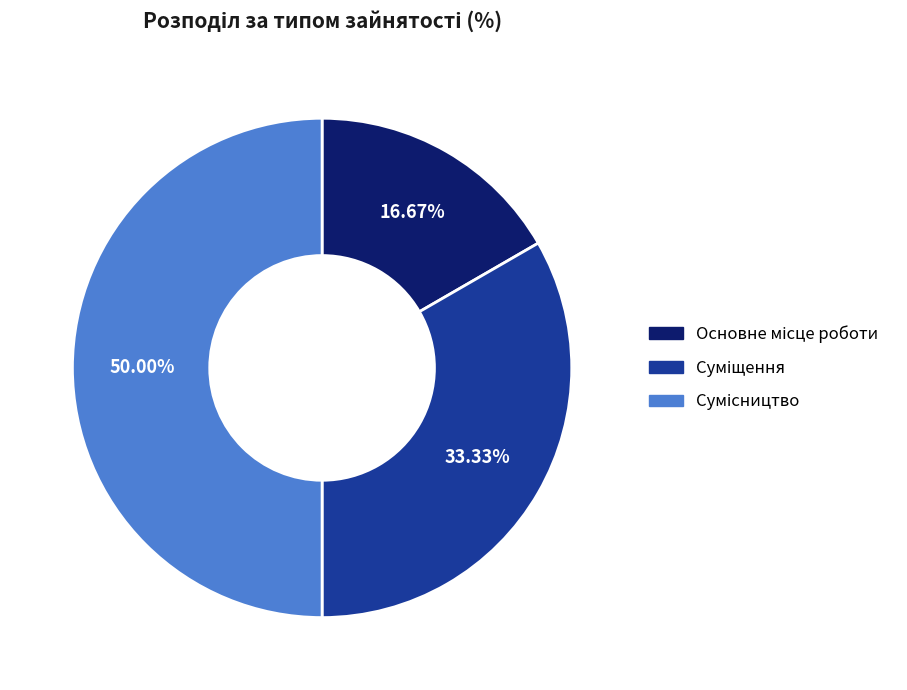

Count the number of slices in the pie.

3